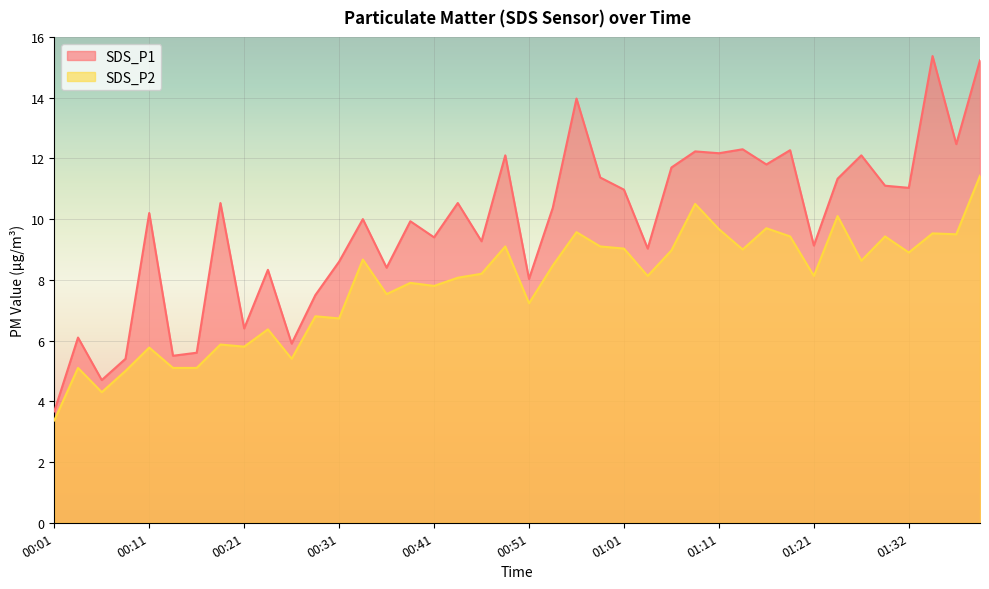

Reading left to right, what are all the values shown in this chart?

SDS_P1: 3.7	6.1	4.7	5.4	10.2	5.5	5.6	10.5	6.4	8.3	5.9	7.5	8.6	10.0	8.4	9.9	9.4	10.5	9.3	12.1	8.0	10.4	14.0	11.4	11.0	9.0	11.7	12.2	12.2	12.3	11.8	12.3	9.1	11.3	12.1	11.1	11.0	15.4	12.5	15.2
SDS_P2: 3.4	5.1	4.3	5.0	5.8	5.1	5.1	5.9	5.8	6.4	5.4	6.8	6.7	8.7	7.5	7.9	7.8	8.1	8.2	9.1	7.2	8.5	9.6	9.1	9.0	8.1	9.0	10.5	9.7	9.0	9.7	9.4	8.1	10.1	8.6	9.4	8.9	9.5	9.5	11.4